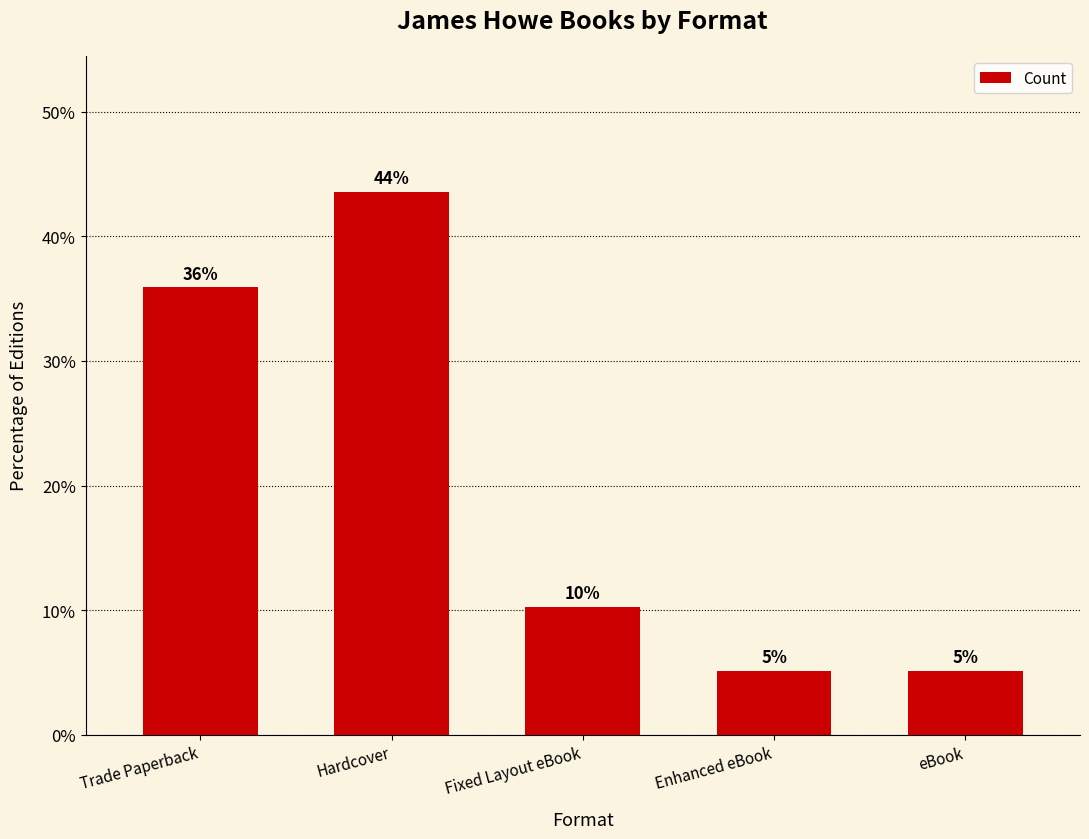

Which label corresponds to the smallest value in the chart?

Enhanced eBook